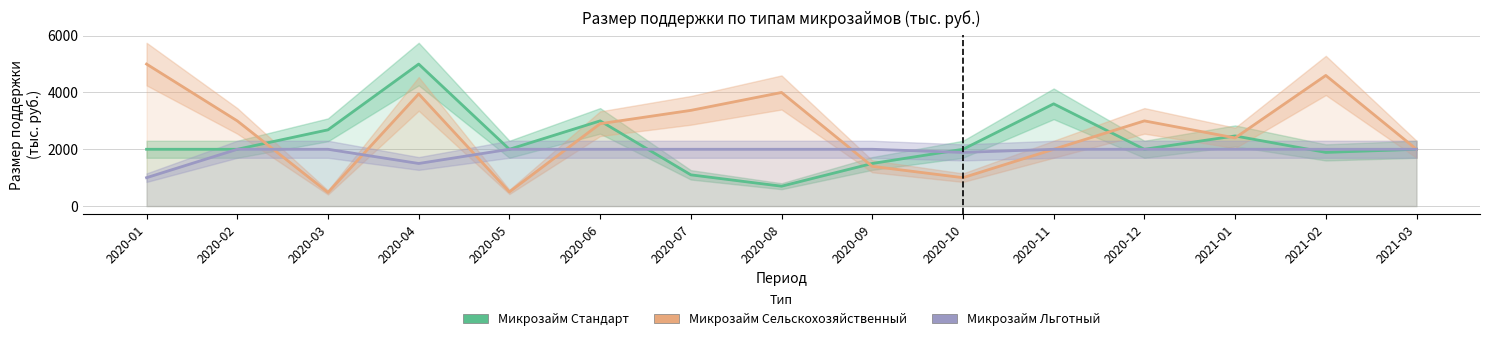

What is the value of the Микрозайм Сельскохозяйственный point at the 4th from the left?

3950